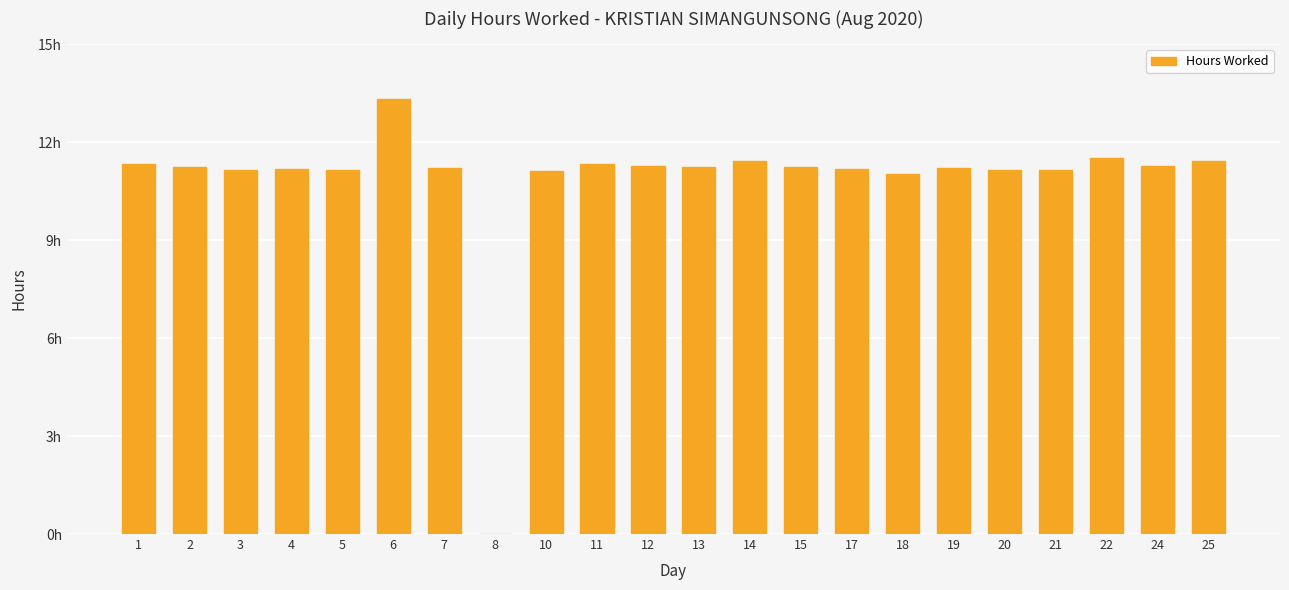

What is the sum of the values at 14 and 17?

22.6